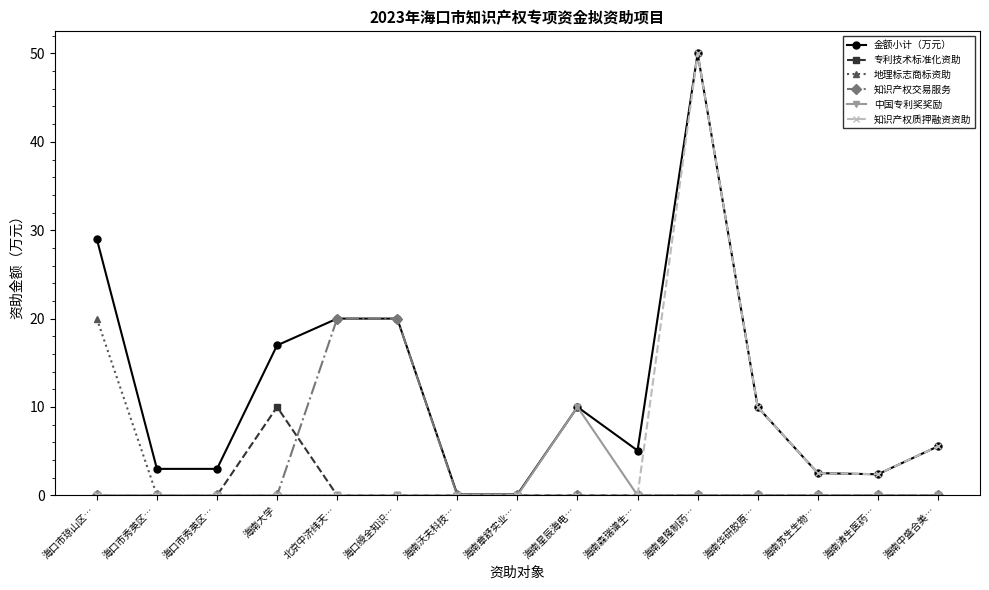

In 专利技术标准化资助, how many points are higher than both neighbors (excluding endpoints)?

1